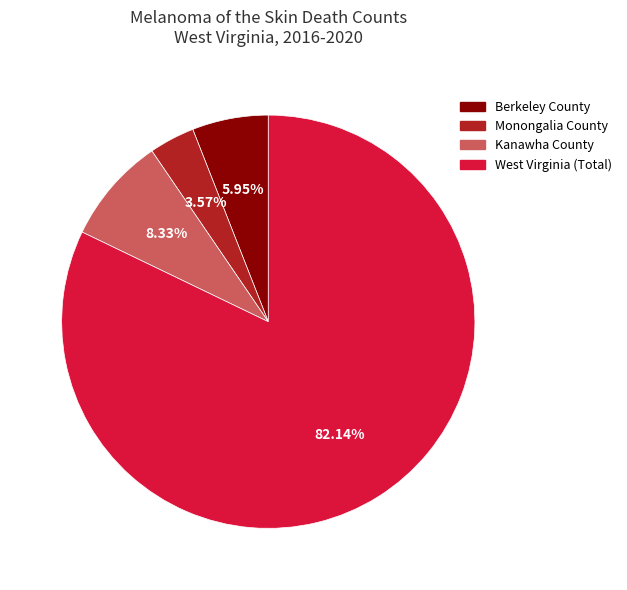

Combined, do West Virginia (Total) and Kanawha County account for over 50%?

Yes